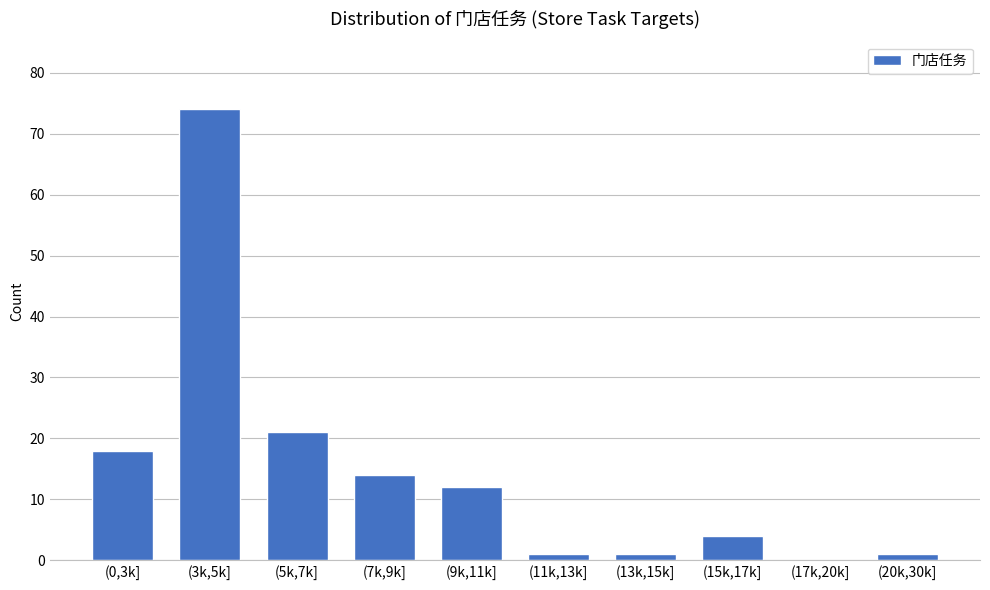

Reading left to right, list all the values displayed in this chart.

(0,3k]=18	(3k,5k]=74	(5k,7k]=21	(7k,9k]=14	(9k,11k]=12	(11k,13k]=1	(13k,15k]=1	(15k,17k]=4	(17k,20k]=0	(20k,30k]=1